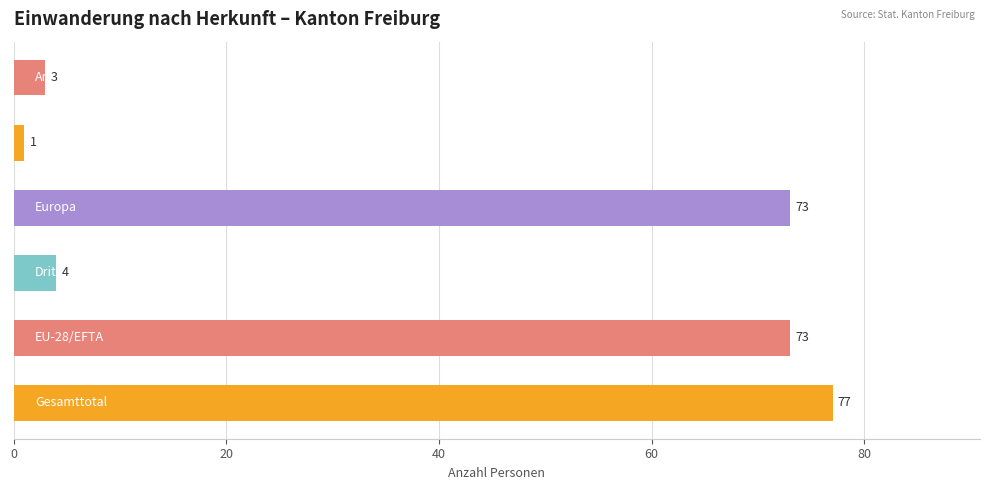

What is the difference between the maximum and second lowest values?

74